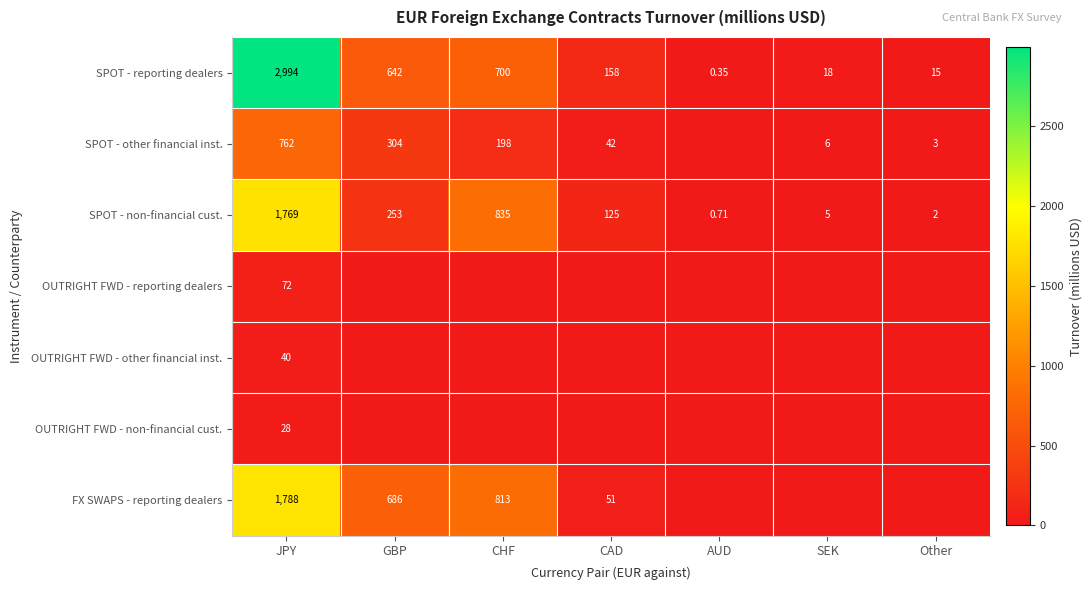

Rank the categories by SPOT - non-financial cust. value from highest to lowest.

JPY, CHF, GBP, CAD, SEK, Other, AUD